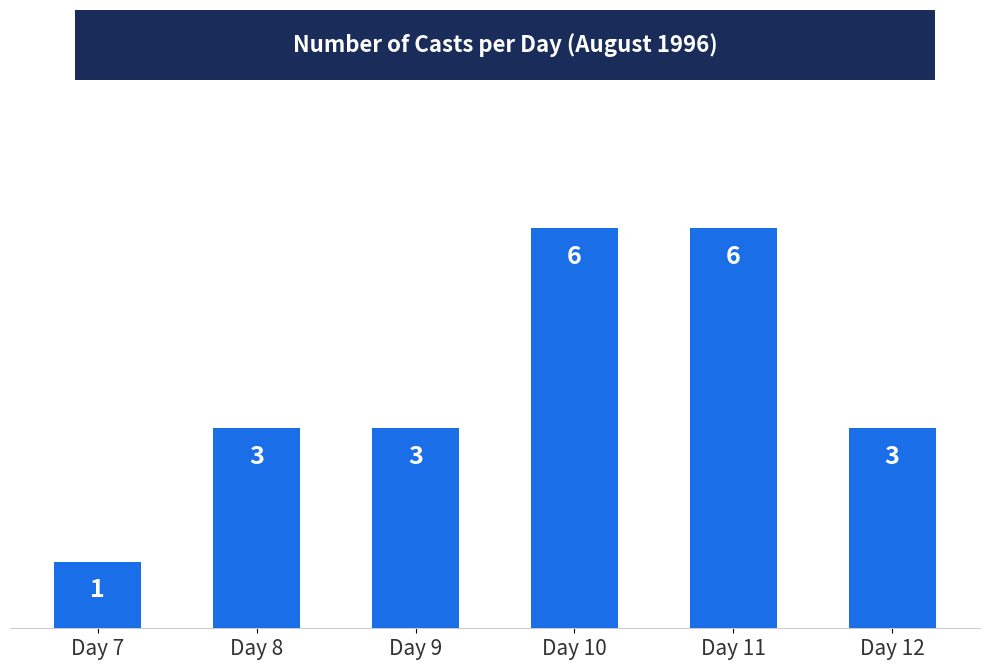

What value does the data have at Day 10?

6